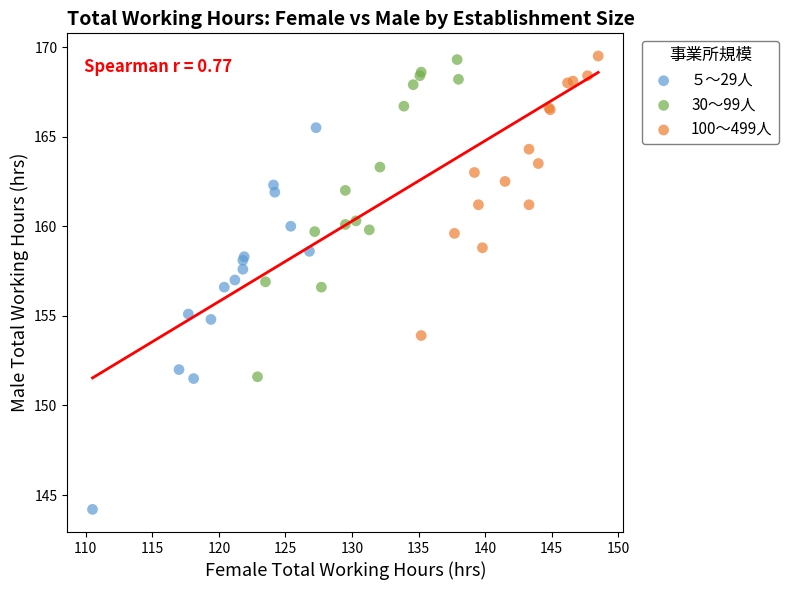

Which series has the widest spread of Y values?

５～29人